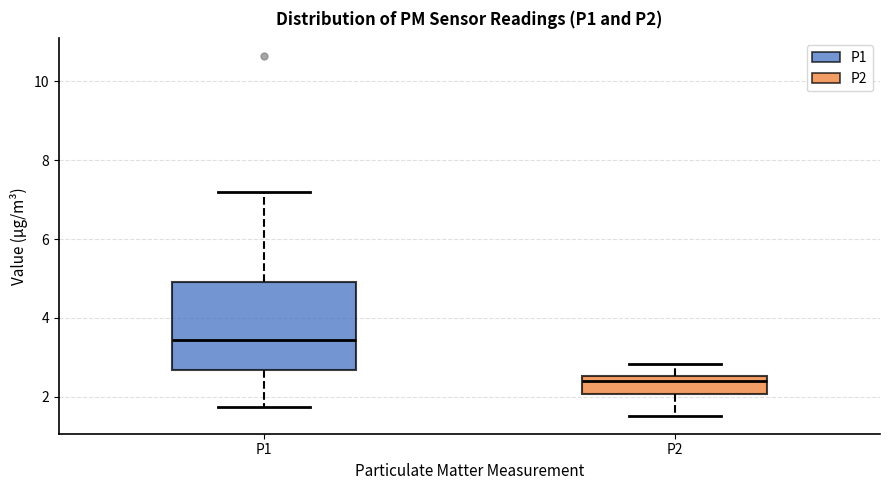

Which box's median line is the lowest?

P2